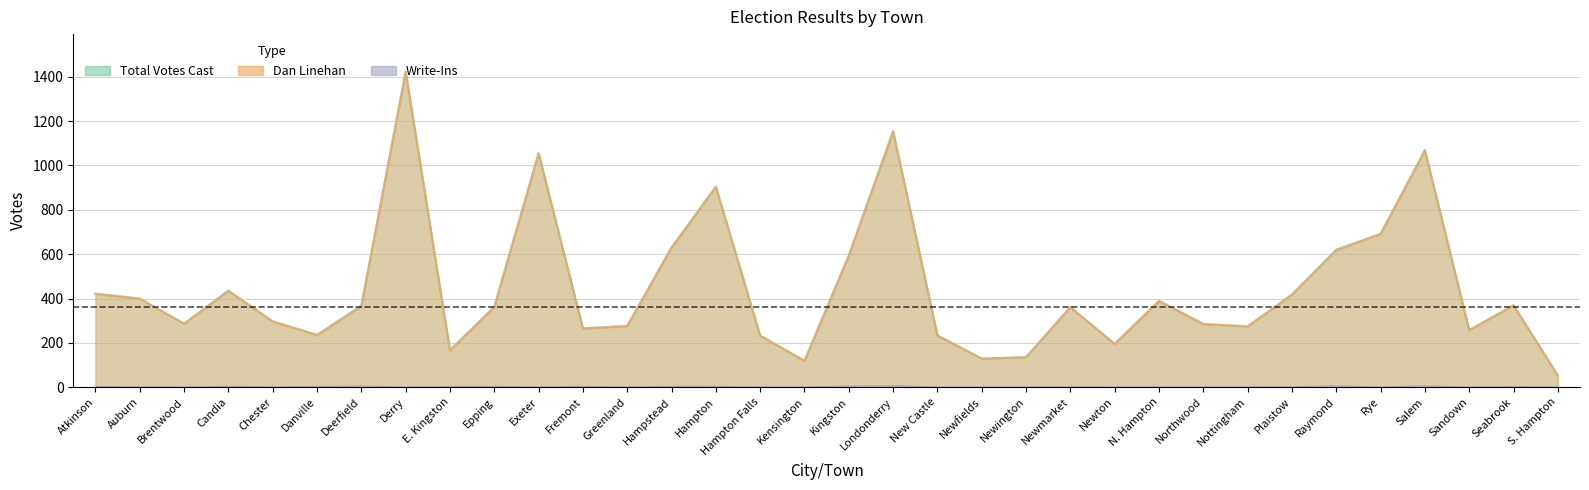

At which category does Write-Ins reach its first local peak?

Candia